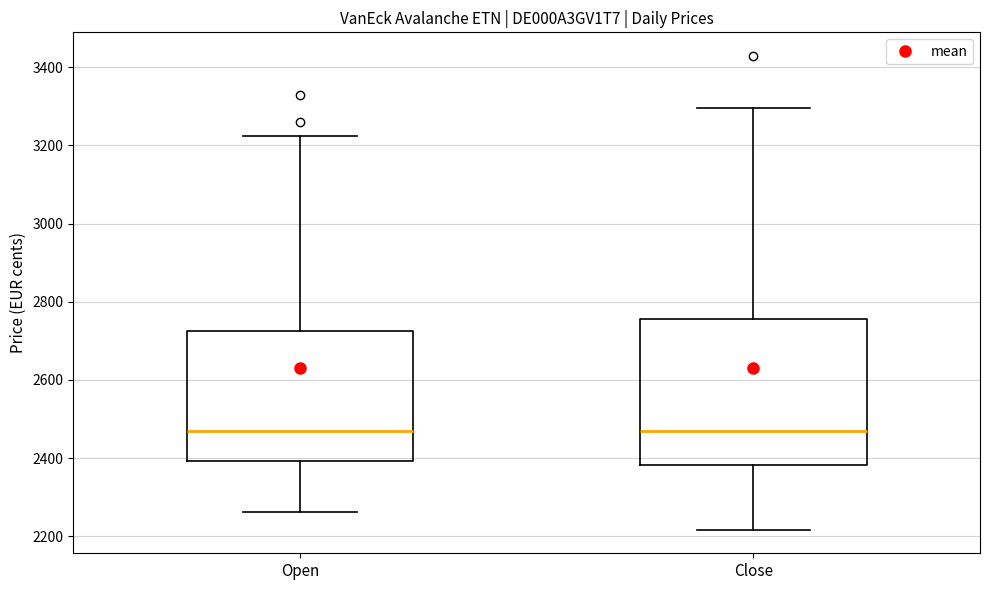

Which box is the tallest, from its lower edge to its upper edge?

Close